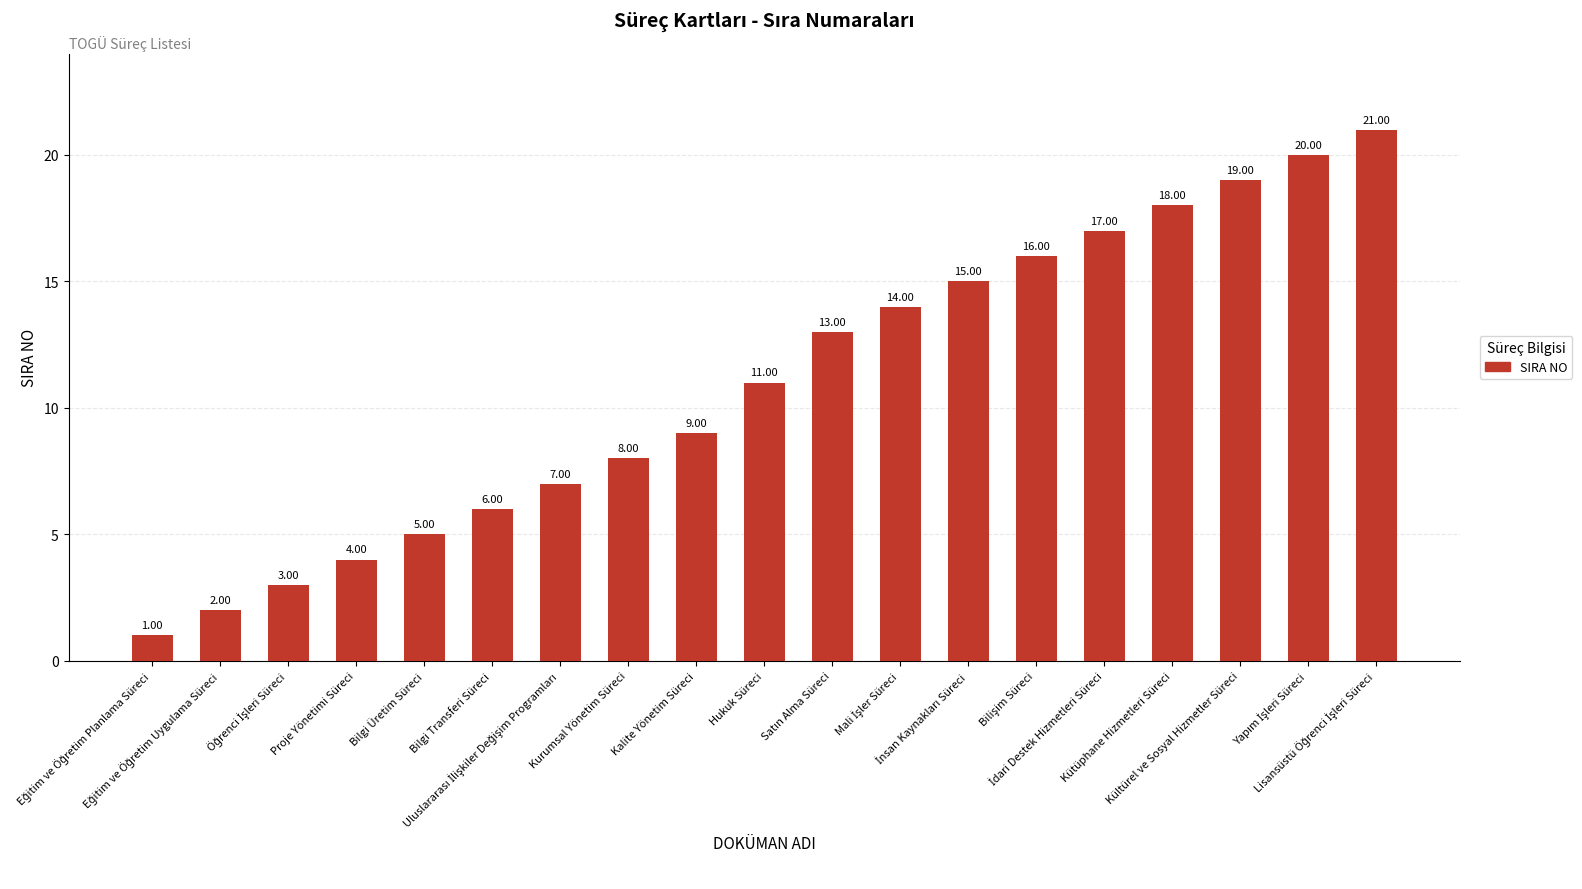

What is the sum of all values?

209